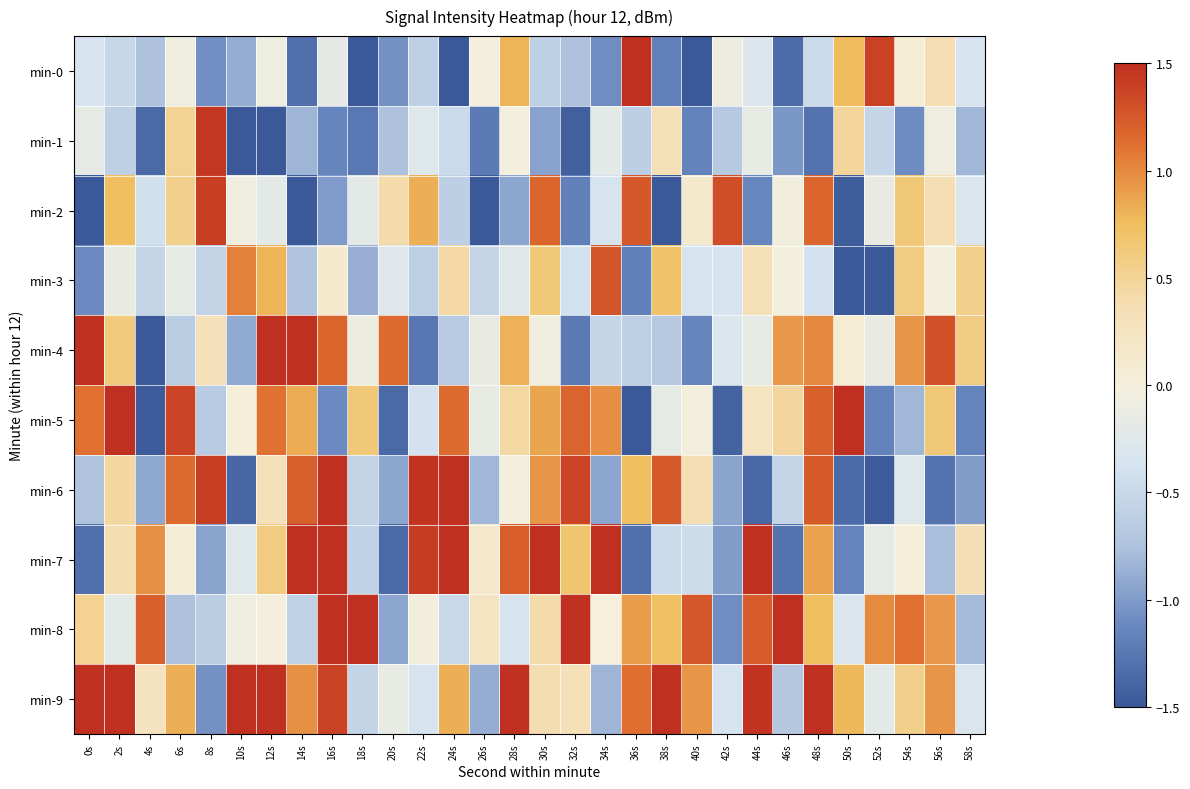

Reading left to right, list all the values displayed in this chart.

min-0: 0s=-0.4	2s=-0.5	4s=-0.8	6s=-0.1	8s=-1.1	10s=-0.9	12s=-0.1	14s=-1.3	16s=-0.2	18s=-2.6	20s=-1.1	22s=-0.6	24s=-1.7	26s=-0.0	28s=0.8	30s=-0.6	32s=-0.8	34s=-1.1	36s=1.7	38s=-1.2	40s=-1.5	42s=-0.1	44s=-0.3	46s=-1.3	48s=-0.5	50s=0.8	52s=1.4	54s=0.0	56s=0.4	58s=-0.4
min-1: 0s=-0.2	2s=-0.6	4s=-1.4	6s=0.5	8s=1.5	10s=-1.6	12s=-2.3	14s=-0.8	16s=-1.1	18s=-1.3	20s=-0.8	22s=-0.3	24s=-0.5	26s=-1.2	28s=-0.0	30s=-1.0	32s=-1.4	34s=-0.2	36s=-0.6	38s=0.3	40s=-1.2	42s=-0.7	44s=-0.1	46s=-1.0	48s=-1.3	50s=0.5	52s=-0.6	54s=-1.1	56s=-0.1	58s=-0.8
min-2: 0s=-1.7	2s=0.7	4s=-0.4	6s=0.5	8s=1.4	10s=-0.1	12s=-0.2	14s=-1.7	16s=-1.0	18s=-0.2	20s=0.4	22s=0.8	24s=-0.6	26s=-1.7	28s=-0.9	30s=1.2	32s=-1.2	34s=-0.4	36s=1.3	38s=-1.8	40s=0.1	42s=1.3	44s=-1.1	46s=-0.0	48s=1.2	50s=-1.5	52s=-0.1	54s=0.6	56s=0.4	58s=-0.3
min-3: 0s=-1.1	2s=-0.1	4s=-0.5	6s=-0.2	8s=-0.6	10s=1.0	12s=0.8	14s=-0.7	16s=0.1	18s=-0.9	20s=-0.3	22s=-0.6	24s=0.4	26s=-0.5	28s=-0.2	30s=0.6	32s=-0.4	34s=1.3	36s=-1.2	38s=0.7	40s=-0.4	42s=-0.4	44s=0.3	46s=-0.0	48s=-0.4	50s=-1.8	52s=-1.5	54s=0.6	56s=-0.0	58s=0.6
min-4: 0s=1.5	2s=0.6	4s=-1.5	6s=-0.7	8s=0.3	10s=-0.9	12s=1.6	14s=1.5	16s=1.2	18s=-0.1	20s=1.2	22s=-1.3	24s=-0.7	26s=-0.1	28s=0.8	30s=-0.1	32s=-1.2	34s=-0.5	36s=-0.6	38s=-0.7	40s=-1.1	42s=-0.3	44s=-0.2	46s=0.9	48s=1.0	50s=0.1	52s=-0.1	54s=0.9	56s=1.3	58s=0.6
min-5: 0s=1.1	2s=1.6	4s=-1.5	6s=1.4	8s=-0.7	10s=0.0	12s=1.1	14s=0.8	16s=-1.1	18s=0.6	20s=-1.4	22s=-0.4	24s=1.2	26s=-0.1	28s=0.4	30s=0.9	32s=1.2	34s=1.0	36s=-1.6	38s=-0.2	40s=-0.0	42s=-1.4	44s=0.2	46s=0.5	48s=1.2	50s=1.6	52s=-1.2	54s=-0.8	56s=0.6	58s=-1.2
min-6: 0s=-0.7	2s=0.5	4s=-0.9	6s=1.2	8s=1.4	10s=-1.4	12s=0.3	14s=1.2	16s=1.8	18s=-0.6	20s=-0.9	22s=1.5	24s=1.6	26s=-0.8	28s=-0.0	30s=0.9	32s=1.4	34s=-0.9	36s=0.8	38s=1.2	40s=0.4	42s=-0.9	44s=-1.4	46s=-0.5	48s=1.2	50s=-1.3	52s=-1.5	54s=-0.3	56s=-1.3	58s=-1.0
min-7: 0s=-1.3	2s=0.4	4s=1.0	6s=0.1	8s=-0.9	10s=-0.3	12s=0.6	14s=1.8	16s=2.0	18s=-0.6	20s=-1.4	22s=1.4	24s=1.8	26s=0.2	28s=1.2	30s=1.5	32s=0.7	34s=1.6	36s=-1.3	38s=-0.5	40s=-0.5	42s=-1.0	44s=1.7	46s=-1.3	48s=0.9	50s=-1.2	52s=-0.2	54s=0.0	56s=-0.8	58s=0.4
min-8: 0s=0.5	2s=-0.2	4s=1.2	6s=-0.8	8s=-0.6	10s=-0.1	12s=-0.0	14s=-0.6	16s=1.8	18s=1.5	20s=-0.9	22s=-0.0	24s=-0.5	26s=0.2	28s=-0.4	30s=0.4	32s=1.8	34s=0.0	36s=0.9	38s=0.7	40s=1.3	42s=-1.1	44s=1.2	46s=1.9	48s=0.8	50s=-0.3	52s=1.0	54s=1.1	56s=0.9	58s=-0.8
min-9: 0s=2.1	2s=2.1	4s=0.2	6s=0.8	8s=-1.1	10s=2.2	12s=1.6	14s=1.0	16s=1.4	18s=-0.6	20s=-0.1	22s=-0.4	24s=0.8	26s=-0.9	28s=1.8	30s=0.4	32s=0.3	34s=-0.8	36s=1.1	38s=1.6	40s=0.9	42s=-0.4	44s=1.5	46s=-0.7	48s=1.6	50s=0.8	52s=-0.2	54s=0.5	56s=0.9	58s=-0.3